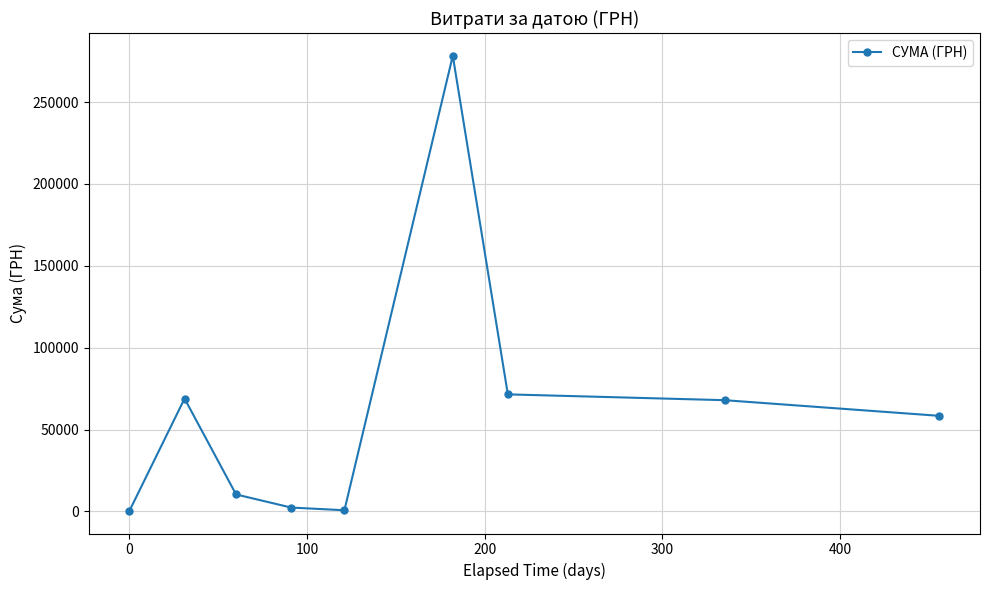

Is this an area chart (filled region under the line)?

No